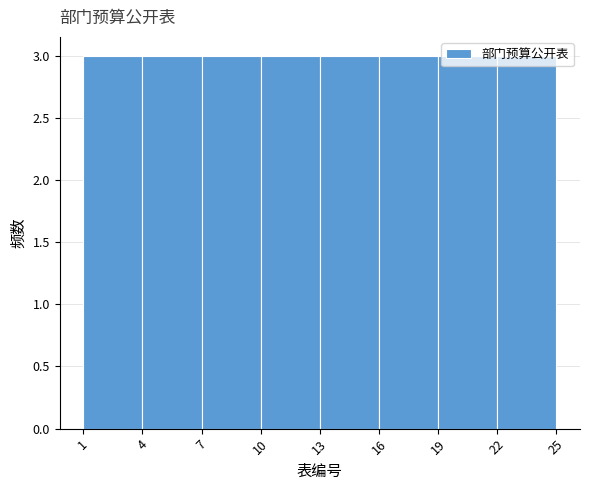

Reading left to right, transcribe this chart: for each bar, give the range it covers on the x-axis and its height. The values are not printed on the chart, so give them approximately, as read against the axis.

1 to 4: 3
4 to 7: 3
7 to 10: 3
10 to 13: 3
13 to 16: 3
16 to 19: 3
19 to 22: 3
22 to 25: 3